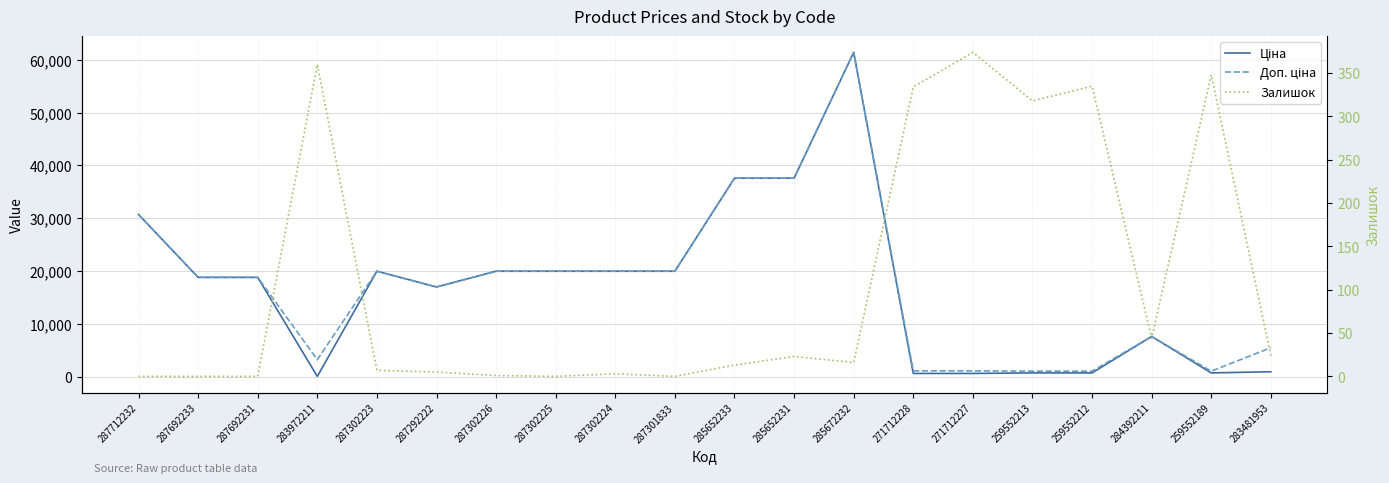

What is the label of the 19th point from the right?

287692233